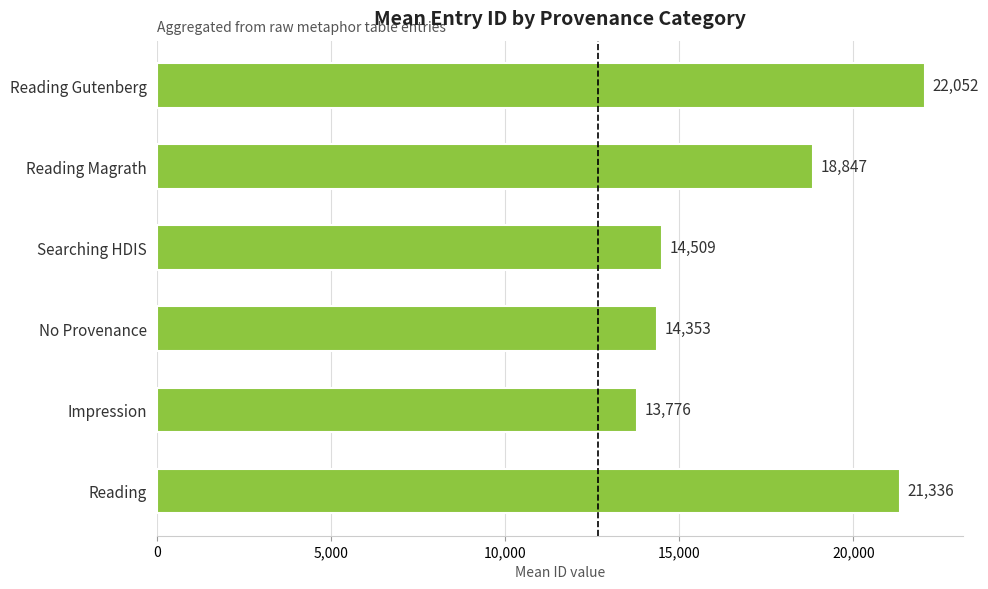

What is the ratio of the value at No Provenance to the value at Reading Magrath?

0.8